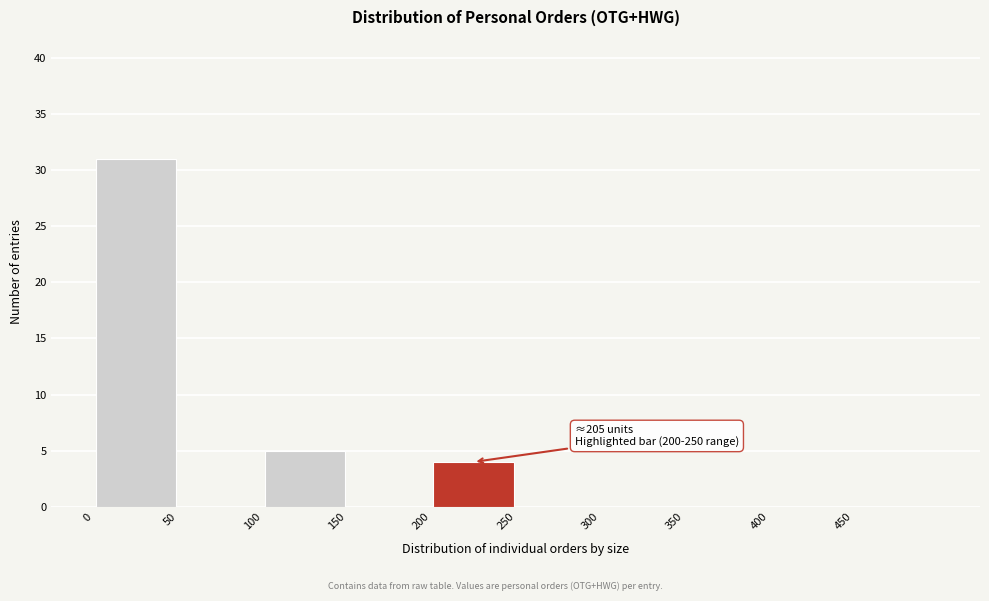

Which range on the x-axis has the tallest bar?

0 to 50